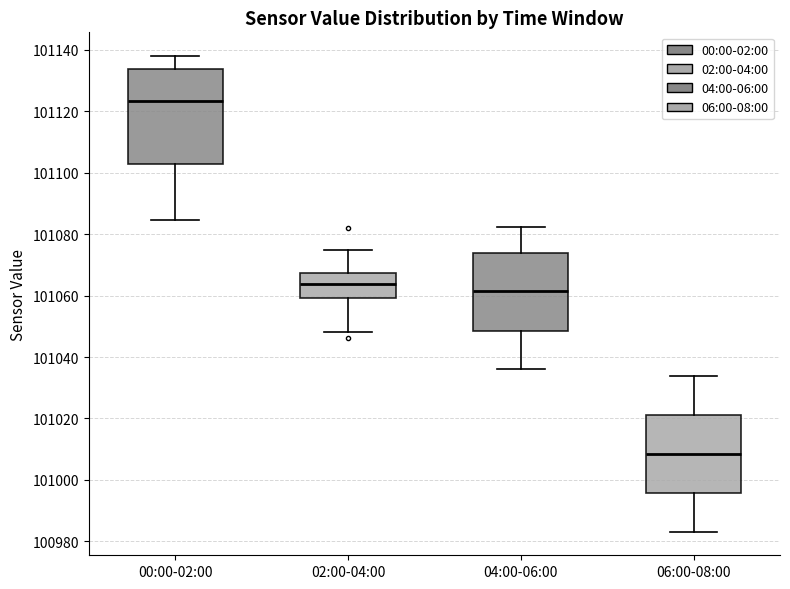

Reading left to right, read every box against the y-axis: the position of its median line, the range the box covers, and the ends of its whiskers. The values are not printed on the chart, so give them approximately, as read against the axis.

00:00-02:00: median 101124, box 101102 to 101134, whiskers 101084 to 101138
02:00-04:00: median 101064, box 101060 to 101068, whiskers 101048 to 101076
04:00-06:00: median 101062, box 101048 to 101074, whiskers 101036 to 101082
06:00-08:00: median 101008, box 100996 to 101022, whiskers 100984 to 101034